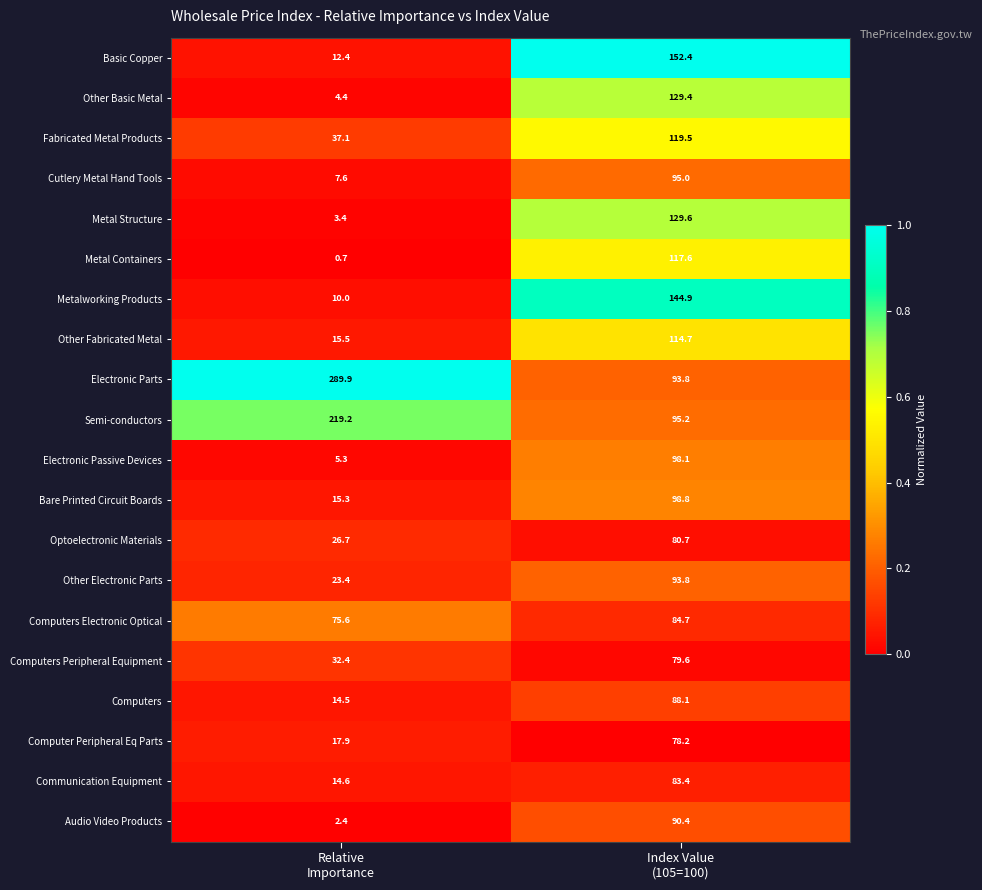

Which series has the largest range (max minus min)?

Electronic Parts